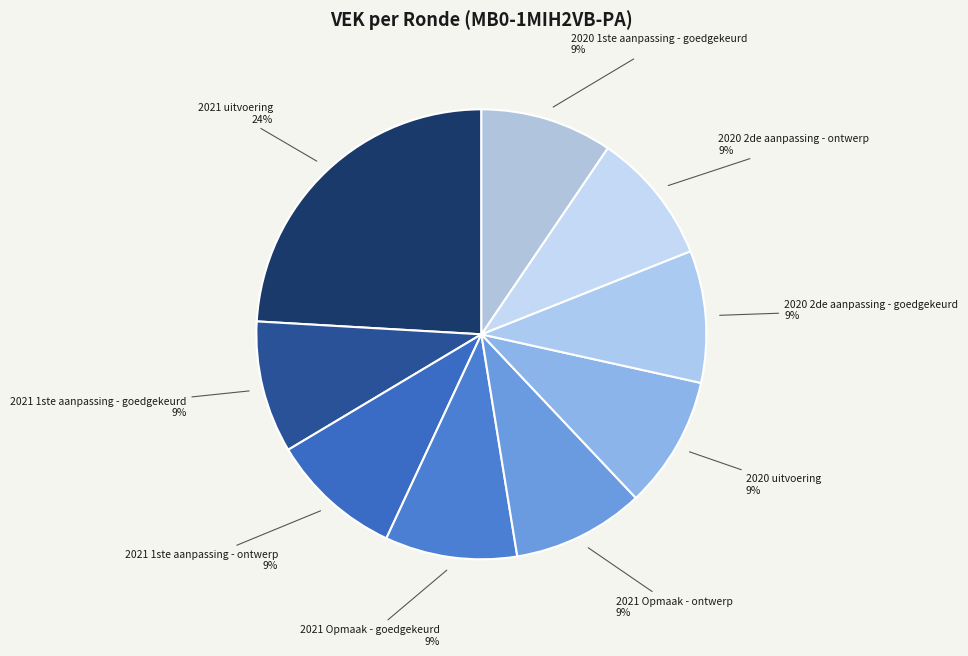

How many segments does this pie chart have?

9